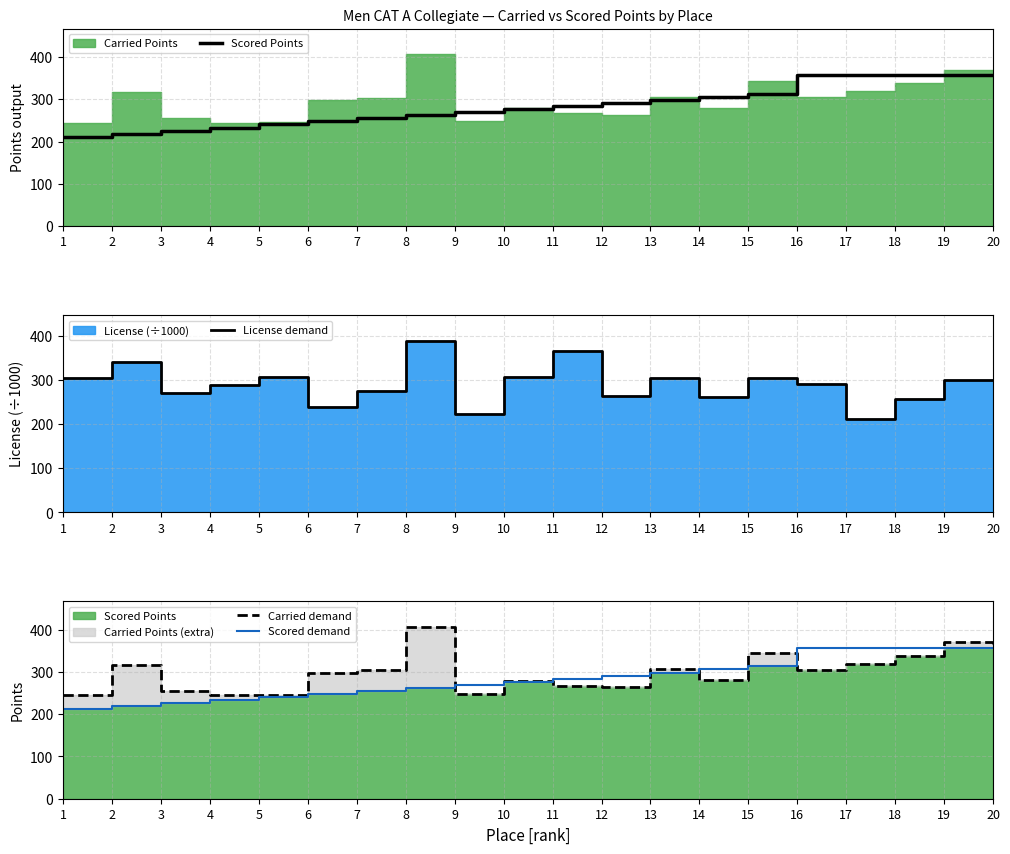

What is the value of the Scored Points point at the 11th from the left?

284.0